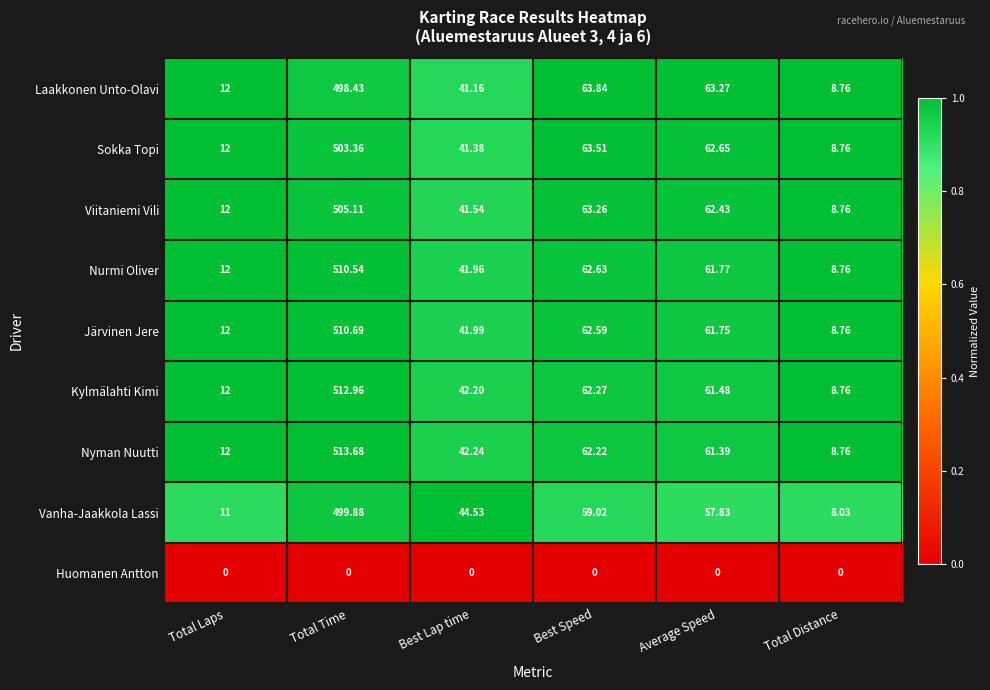

List the series in order of their peak value, lowest first.

Huomanen Antton, Laakkonen Unto-Olavi, Vanha-Jaakkola Lassi, Sokka Topi, Viitaniemi Vili, Nurmi Oliver, Järvinen Jere, Kylmälahti Kimi, Nyman Nuutti